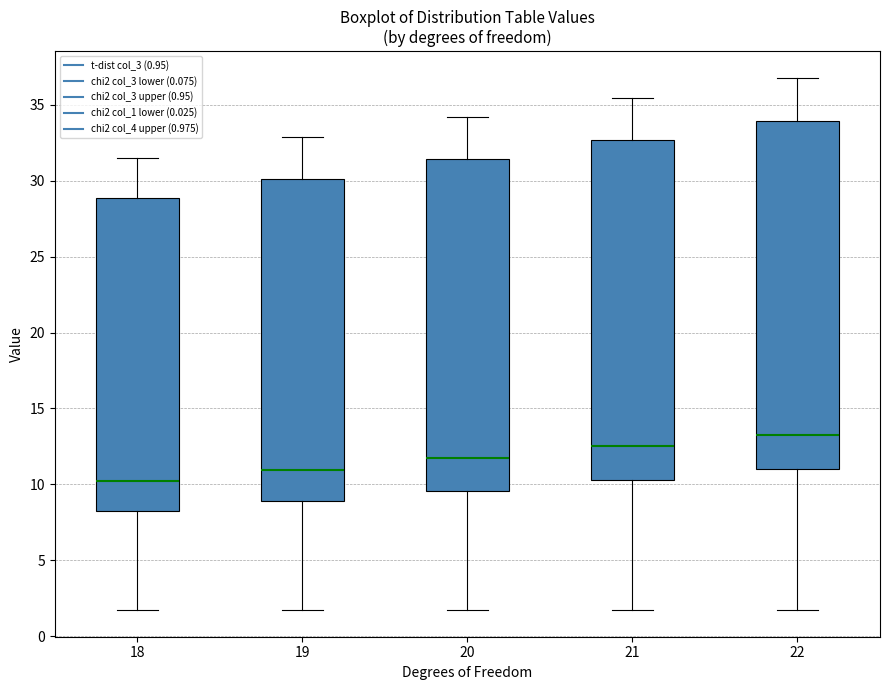

Which box is the tallest, from its lower edge to its upper edge?

22